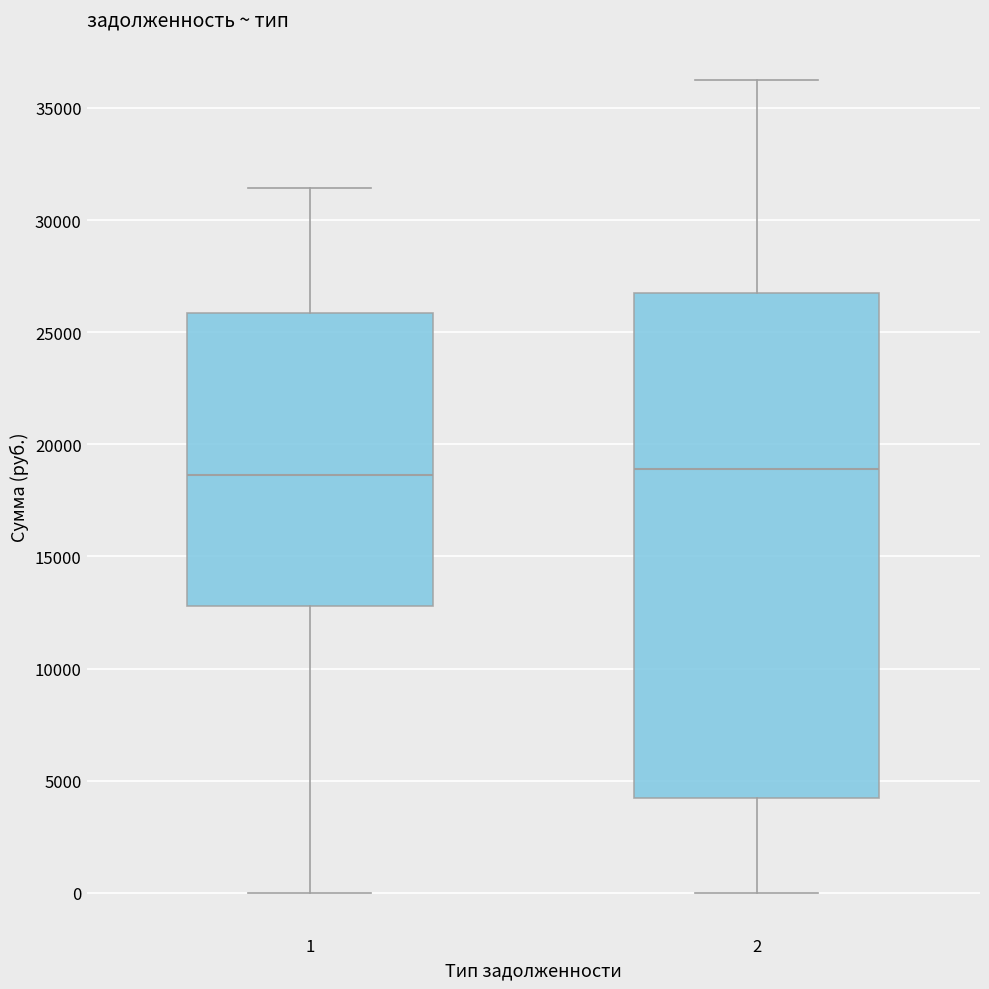

Reading left to right, transcribe this box plot: for each box, give where its median line is, the range the box spans, and where its two whiskers end, as read against the y-axis. The values are not printed on the chart, so give them approximately, as read against the axis.

1: median 18500, box 13000 to 26000, whiskers 0 to 31500
2: median 19000, box 4000 to 26500, whiskers 0 to 36500